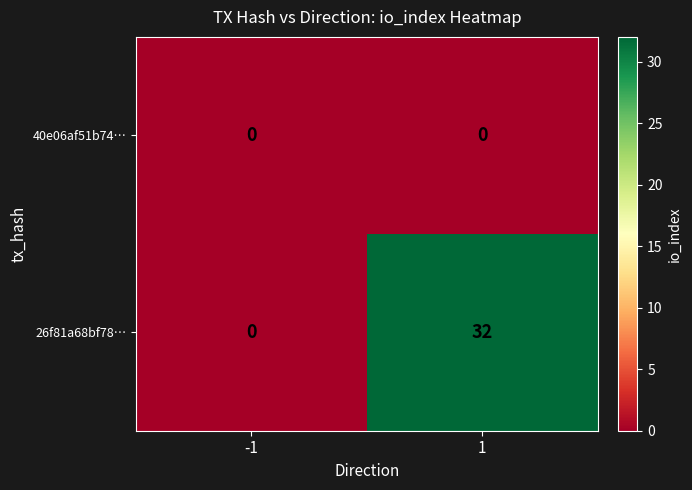

List the series in order of their overall mean, highest first.

26f81a68bf78…, 40e06af51b74…